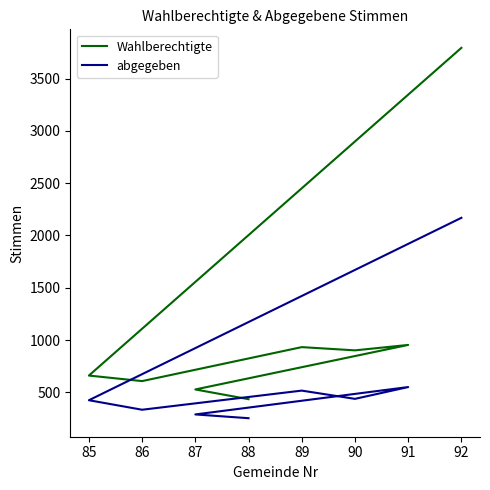

True or false: abgegeben and Wahlberechtigte cross at least once.

False